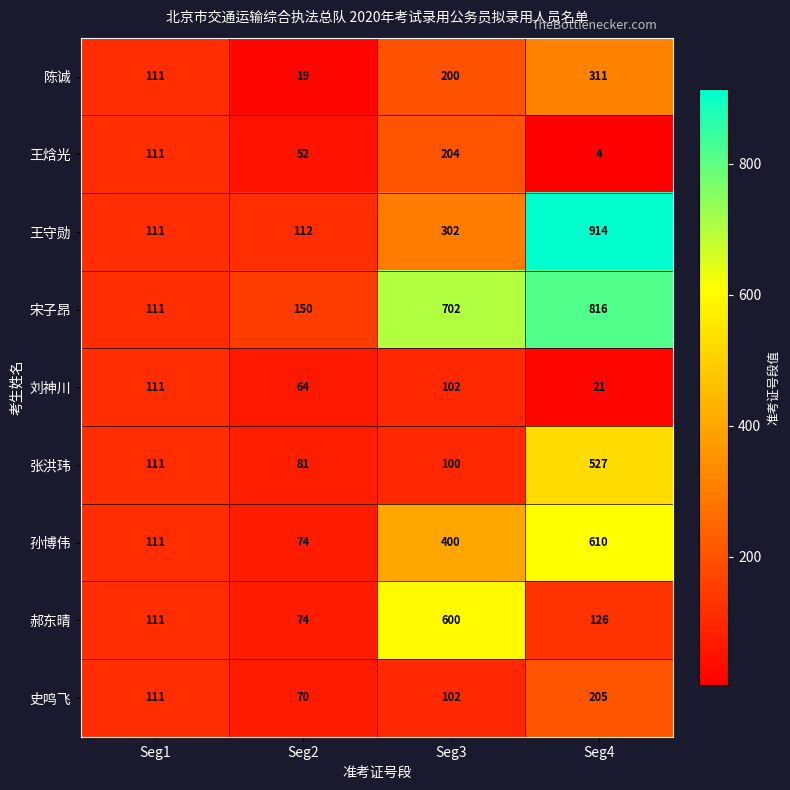

Between Seg2 and Seg3, which series saw the biggest shift?

宋子昂